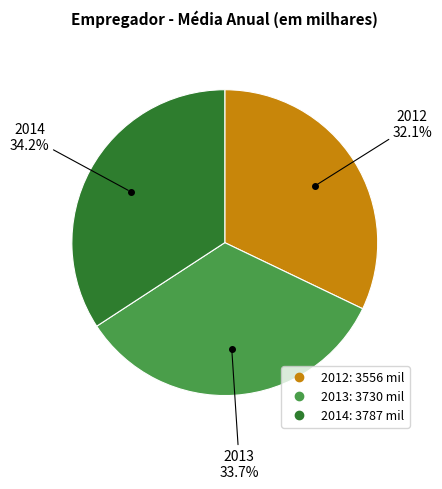

Is there any slice that represents more than half of the pie?

No